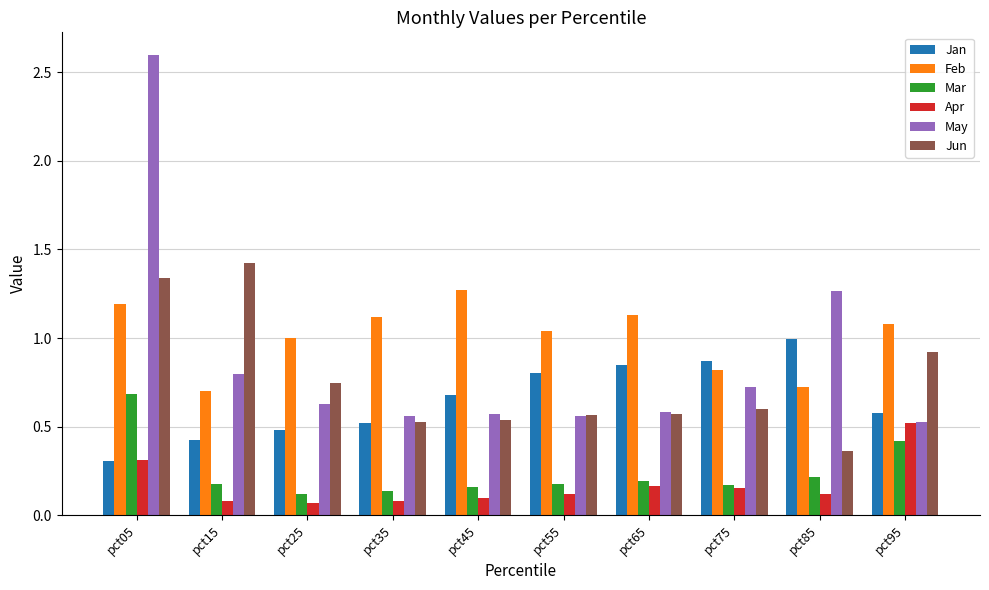

Which category has the highest value in the Jan series?

pct85